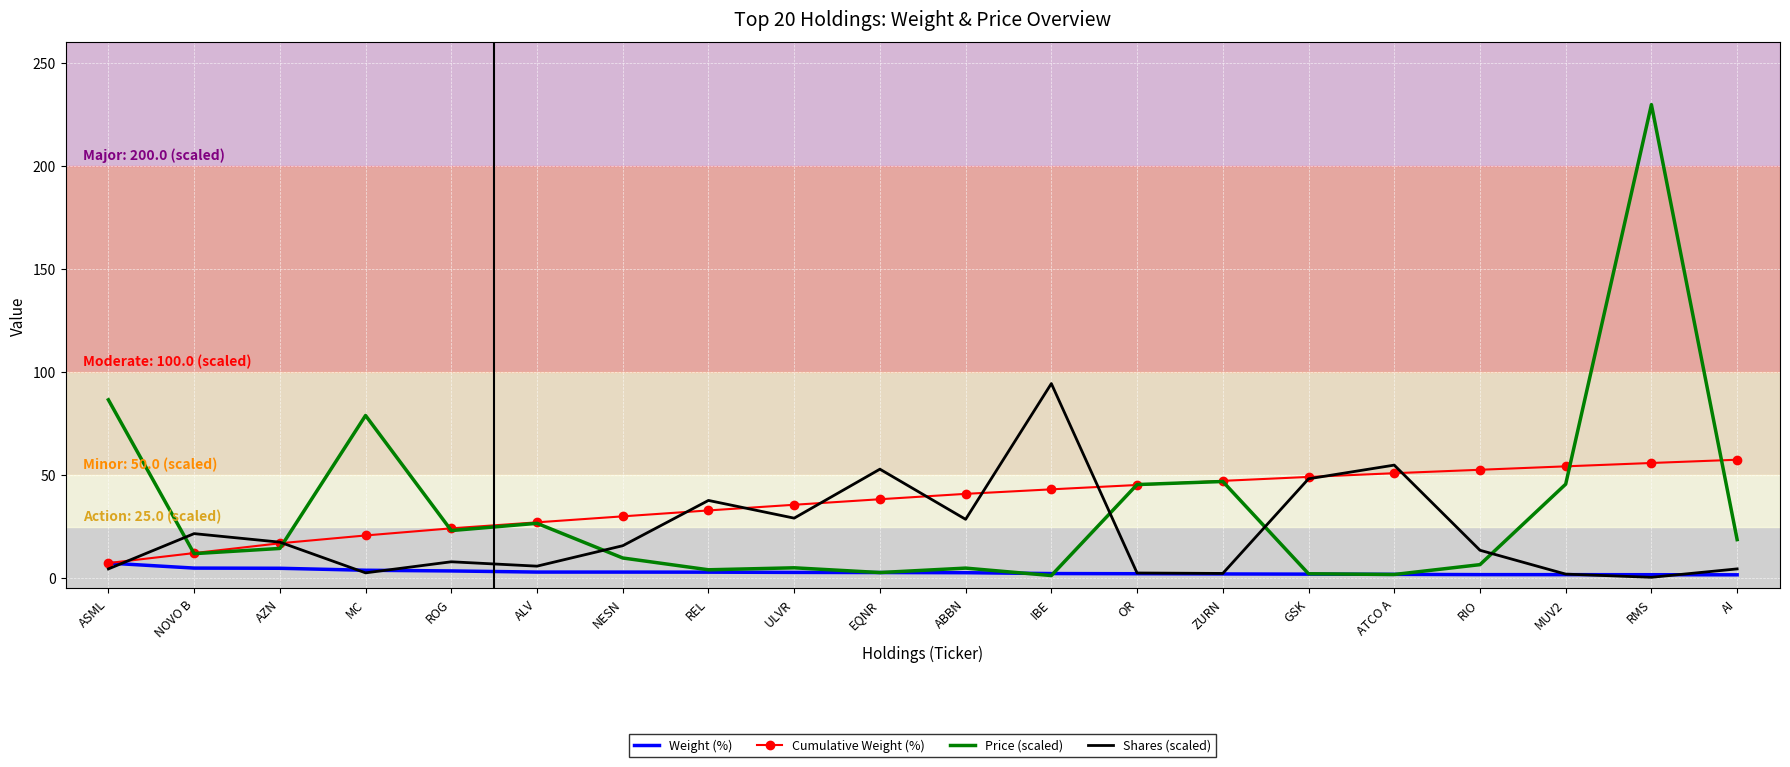

Between AZN and IBE, which series saw the biggest shift?

Shares (scaled)